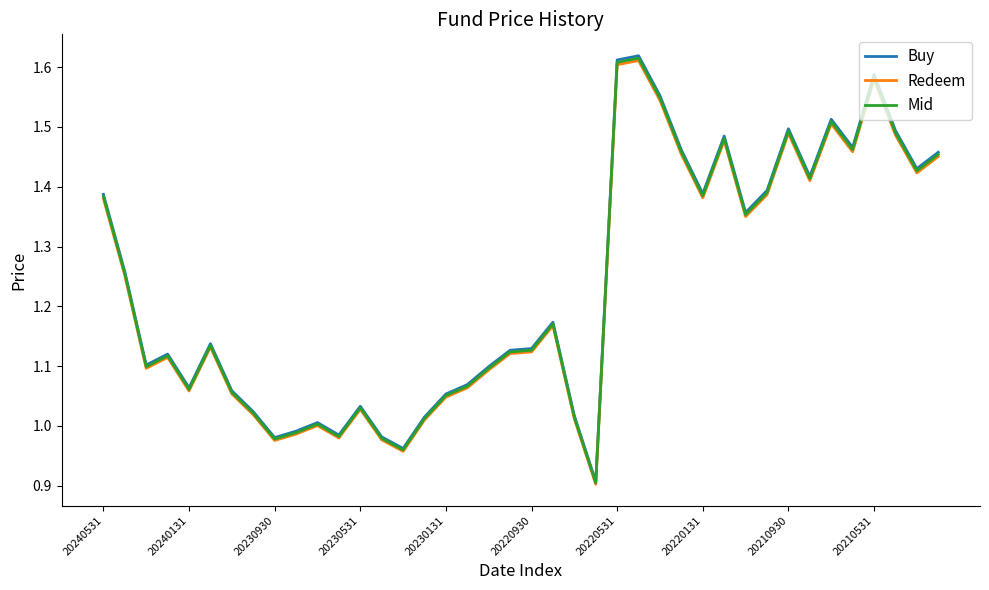

What is the sum of all Buy values?

49.4